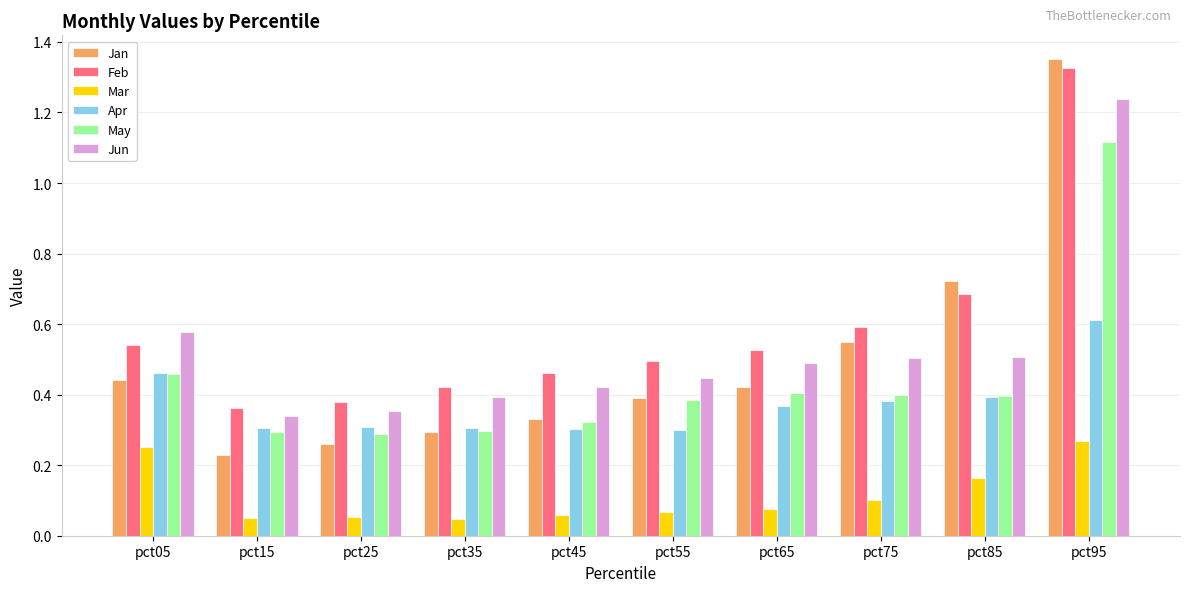

Is the value of Jan at pct75 greater than the value of May at pct75?

Yes